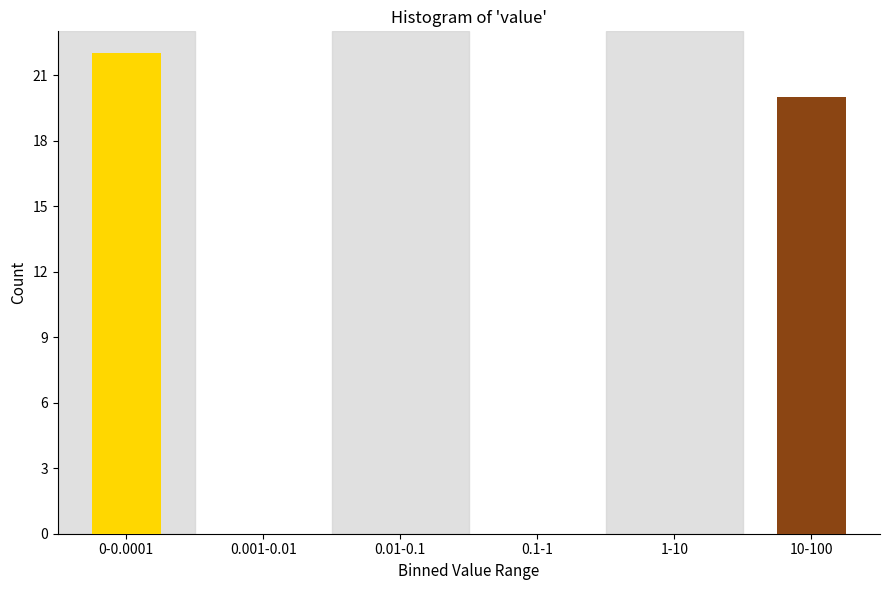

Reading left to right, list all the values displayed in this chart.

0-0.0001=22	0.001-0.01=0	0.01-0.1=0	0.1-1=0	1-10=0	10-100=20